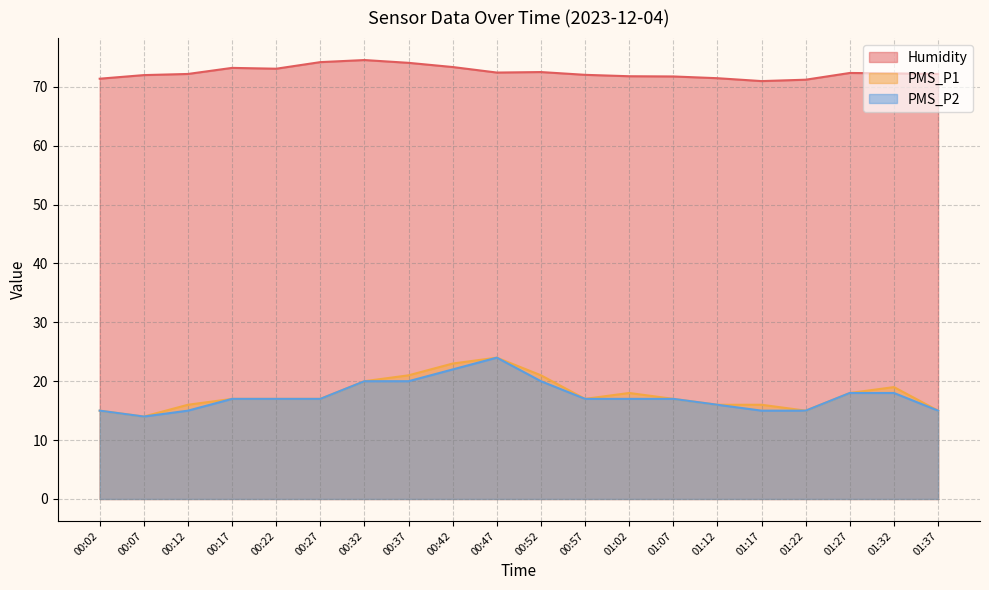

How many data points in PMS_P2 are above 17?

7